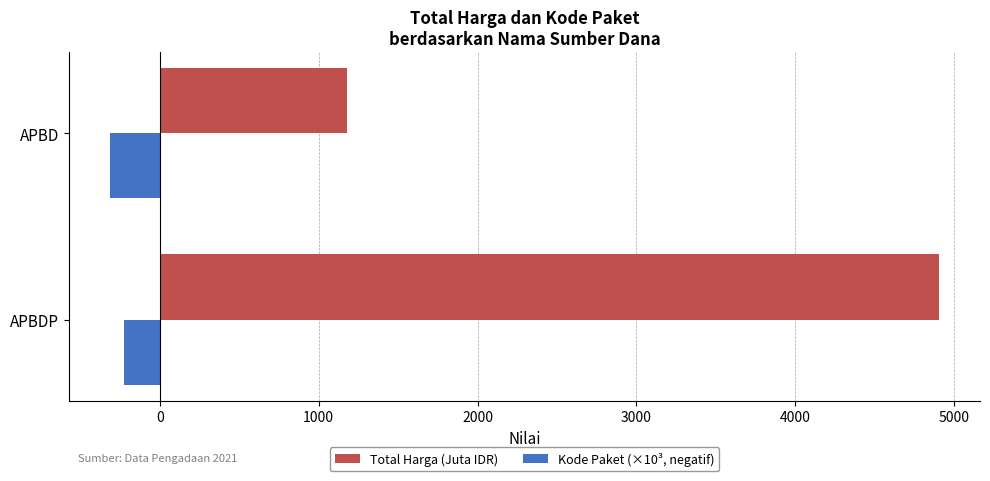

Which series has the largest total across all categories?

Total Harga (Juta IDR)